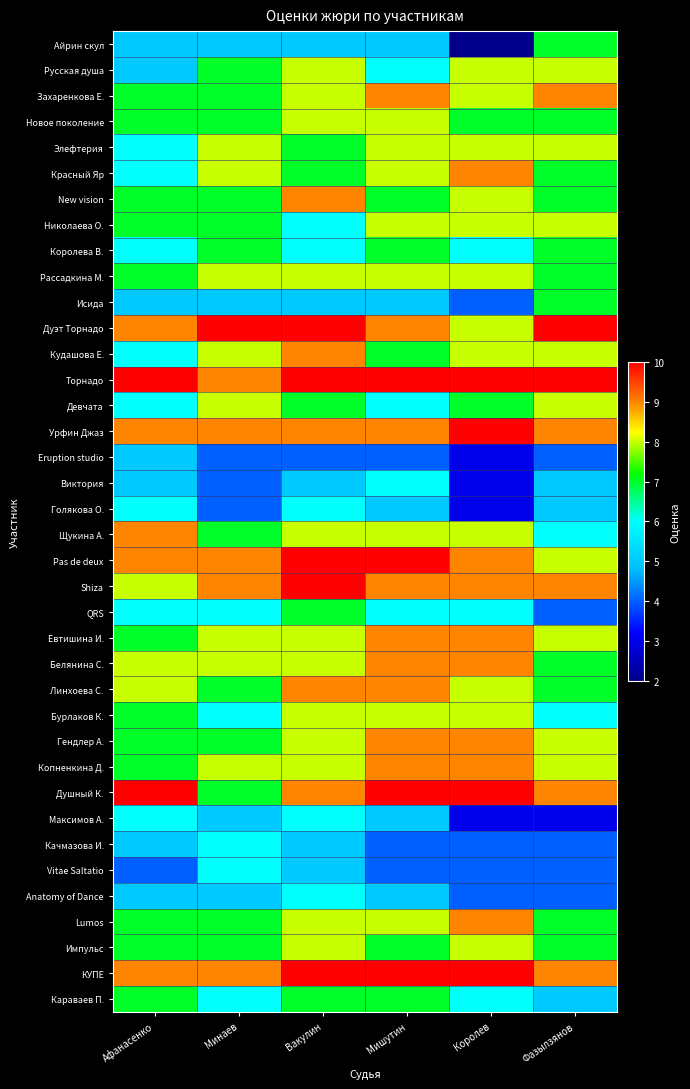

What is the smallest value displayed?

2